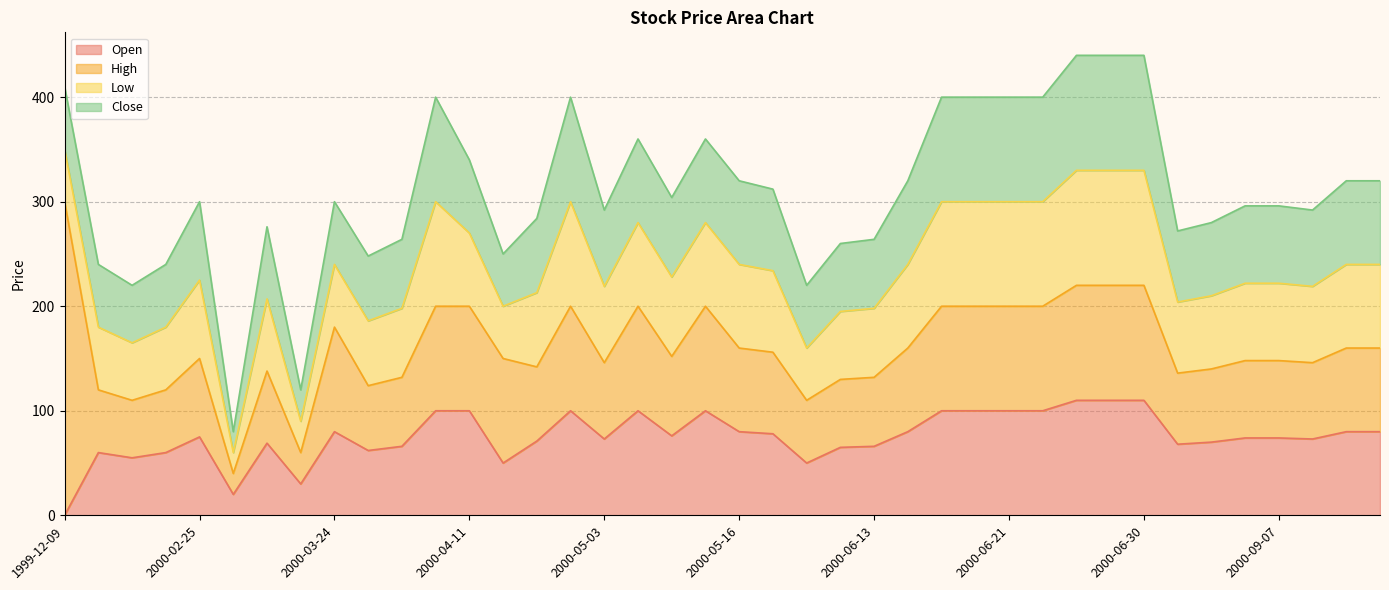

What is the difference between the highest and lowest values at 2000-06-06?

10